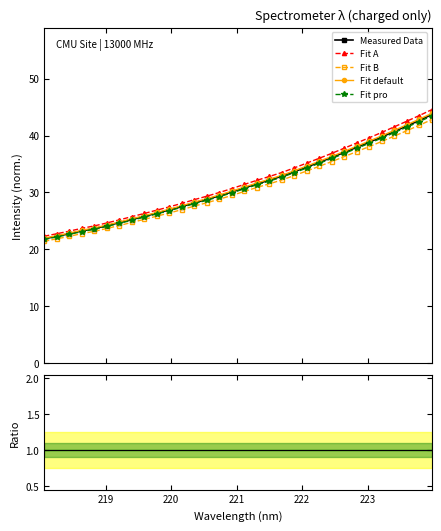

Reading left to right, transcribe all the data shown in this chart.

Measured Data: 21.9	22.3	22.7	23.2	23.6	24.2	24.7	25.2	25.8	26.4	26.9	27.5	28.2	28.8	29.4	30.1	30.8	31.5	32.2	32.8	33.6	34.5	35.3	36.1	37.0	37.9	38.8	39.7	40.7	41.7	42.6	43.7
Fit A: 22.3	22.7	23.2	23.7	24.1	24.6	25.2	25.7	26.3	26.9	27.5	28.1	28.7	29.3	30.0	30.7	31.4	32.1	32.8	33.5	34.3	35.2	36.0	36.9	37.8	38.7	39.6	40.5	41.5	42.5	43.5	44.5
Fit B: 21.4	21.9	22.3	22.8	23.2	23.7	24.2	24.7	25.3	25.8	26.4	27.0	27.6	28.2	28.8	29.5	30.2	30.9	31.5	32.2	33.0	33.8	34.6	35.4	36.3	37.2	38.1	39.0	39.9	40.8	41.8	42.8
Fit default: 22.0	22.4	22.9	23.4	23.8	24.3	24.8	25.4	25.9	26.5	27.1	27.7	28.3	28.9	29.6	30.2	30.9	31.7	32.3	33.0	33.8	34.6	35.5	36.3	37.2	38.1	39.0	39.9	40.9	41.9	42.9	43.9
Fit pro: 21.8	22.2	22.6	23.1	23.5	24.0	24.6	25.1	25.7	26.2	26.8	27.4	28.0	28.6	29.3	29.9	30.6	31.3	32.0	32.7	33.5	34.3	35.1	36.0	36.8	37.7	38.6	39.5	40.5	41.5	42.4	43.4